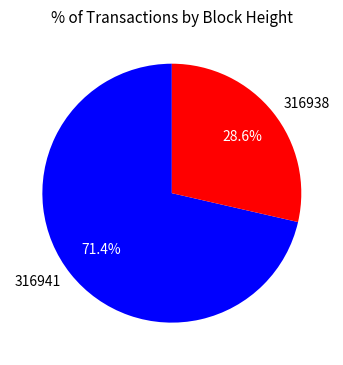

What percentage is the 316941 slice, to the nearest percent?

71%